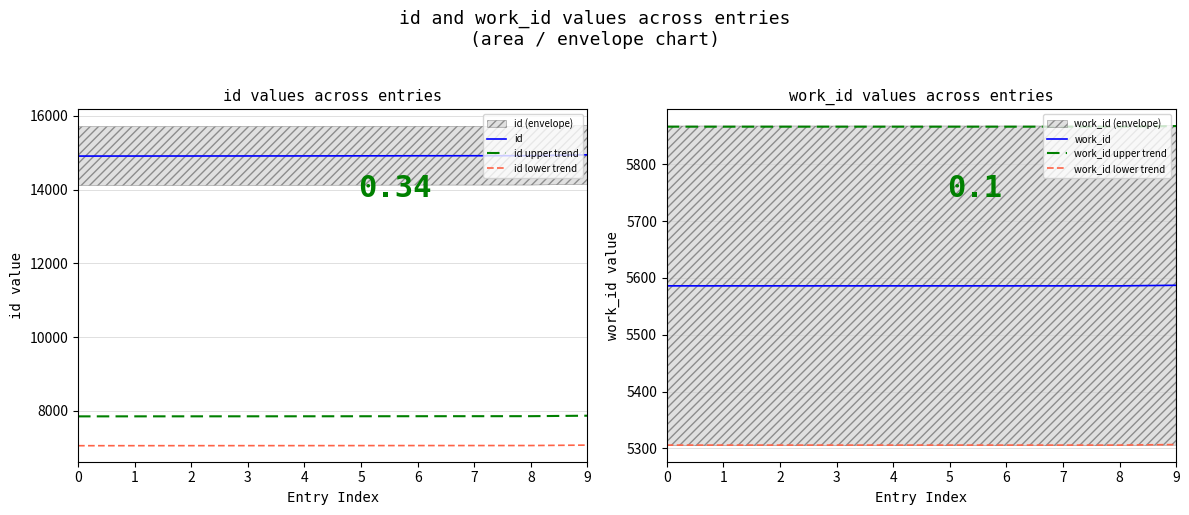

True or false: id and work_id intersect in this chart.

False